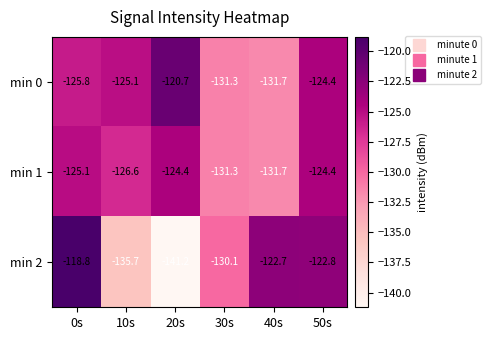

Which series has the widest spread of values?

min 2